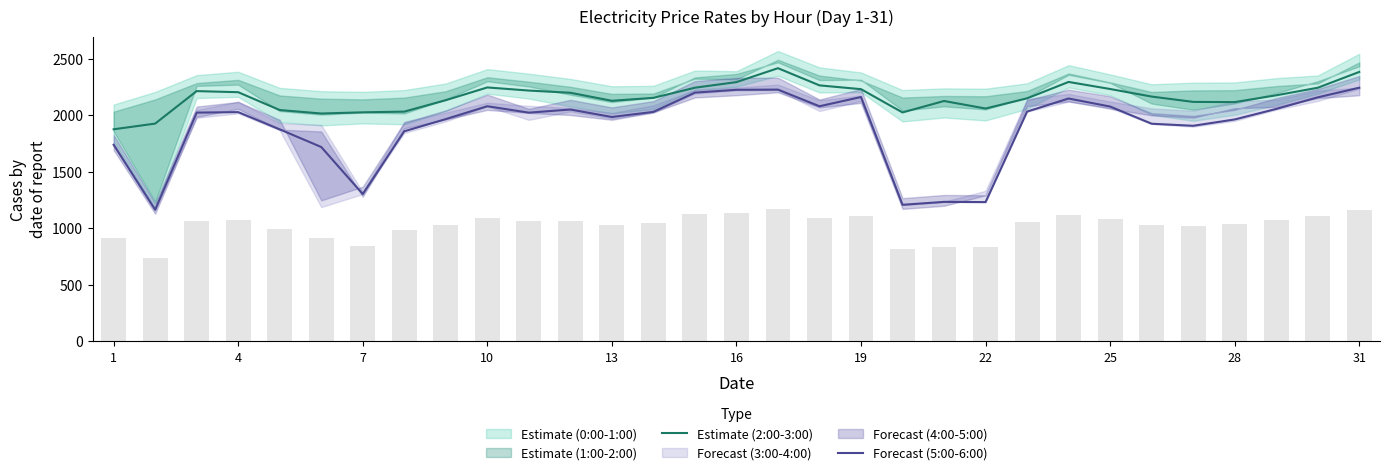

How many groups of bars are there?

31